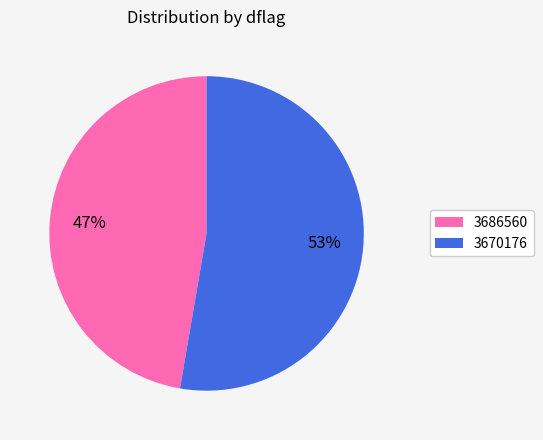

What is the smallest slice in the pie chart?

3686560